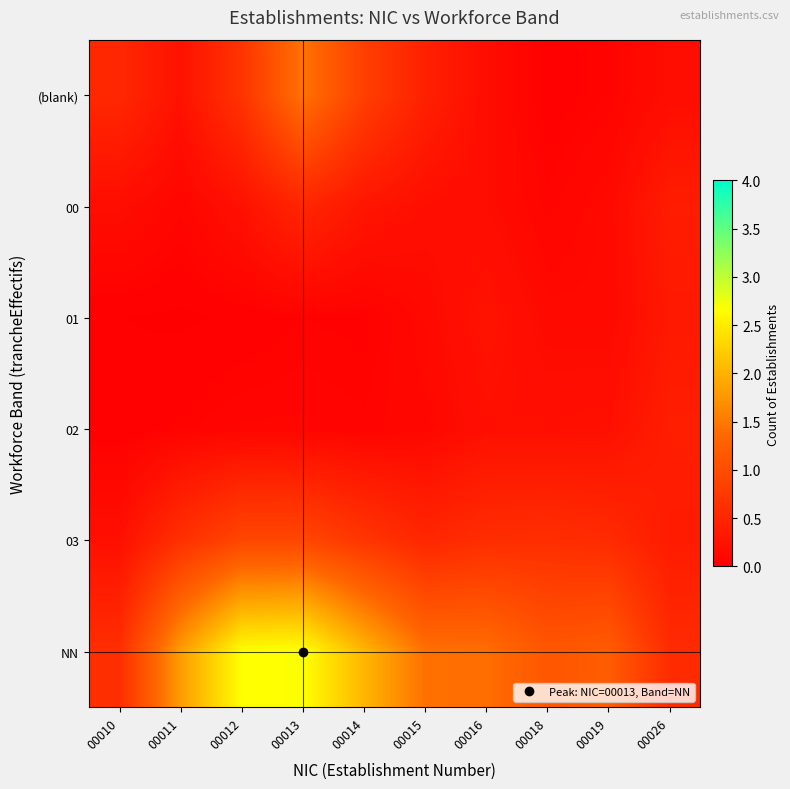

Reading left to right, what are all the values shown in this chart?

(blank): 00010=0.5	00011=0.2	00012=0.7	00013=1.5	00014=0.8	00015=0.4	00016=0.2	00018=0.0	00019=0.1	00026=0.2
00: 00010=0.2	00011=0.1	00012=0.2	00013=0.5	00014=0.3	00015=0.2	00016=0.2	00018=0.1	00019=0.1	00026=0.4
01: 00010=0.0	00011=0.0	00012=0.0	00013=0.0	00014=0.0	00015=0.1	00016=0.3	00018=0.1	00019=0.1	00026=0.3
02: 00010=0.0	00011=0.1	00012=0.1	00013=0.1	00014=0.1	00015=0.1	00016=0.2	00018=0.2	00019=0.2	00026=0.4
03: 00010=0.2	00011=0.6	00012=0.9	00013=0.9	00014=0.7	00015=0.5	00016=0.6	00018=0.6	00019=0.6	00026=0.4
NN: 00010=0.6	00011=1.8	00012=2.7	00013=2.7	00014=2.0	00015=1.4	00016=1.4	00018=1.1	00019=1.2	00026=0.6